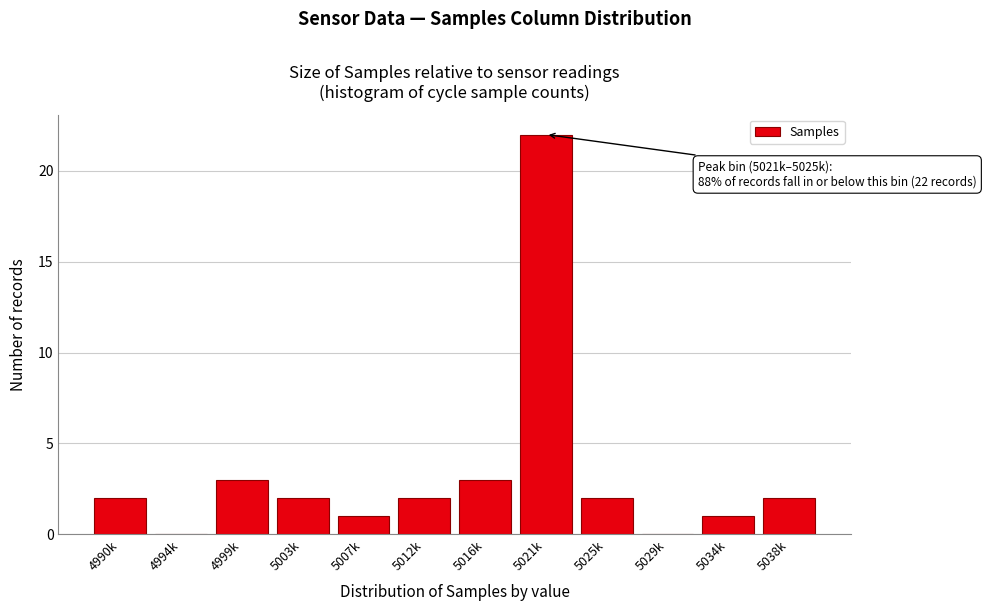

Reading left to right, what are all the values shown in this chart?

4990k=2	4994k=0	4999k=3	5003k=2	5007k=1	5012k=2	5016k=3	5021k=22	5025k=2	5029k=0	5034k=1	5038k=2